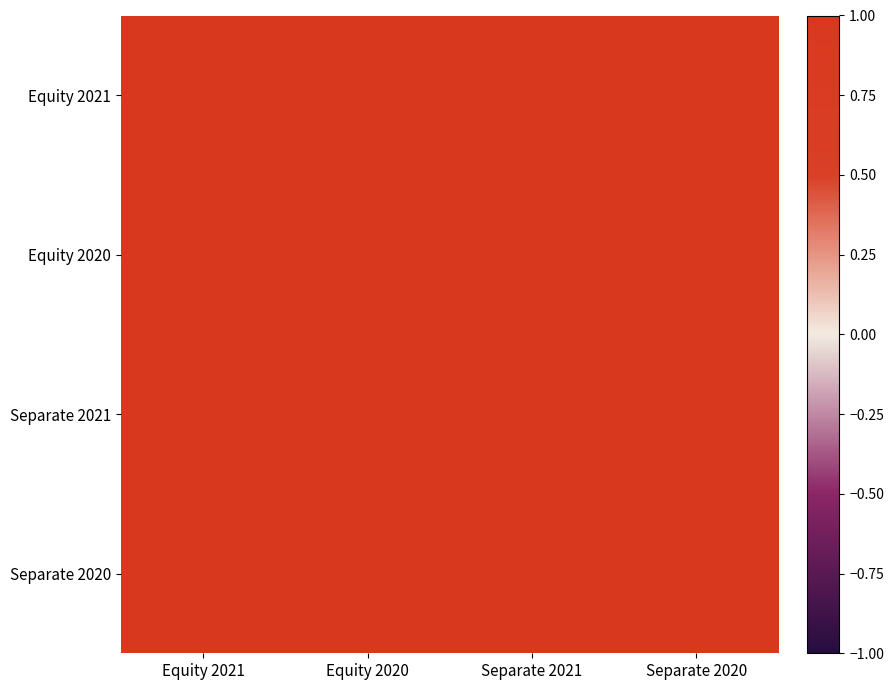

Reading left to right, extract all data points from this chart.

Equity 2021: Equity 2021=1.0	Equity 2020=1.0	Separate 2021=1.0	Separate 2020=1.0
Equity 2020: Equity 2021=1.0	Equity 2020=1.0	Separate 2021=1.0	Separate 2020=1.0
Separate 2021: Equity 2021=1.0	Equity 2020=1.0	Separate 2021=1.0	Separate 2020=1.0
Separate 2020: Equity 2021=1.0	Equity 2020=1.0	Separate 2021=1.0	Separate 2020=1.0